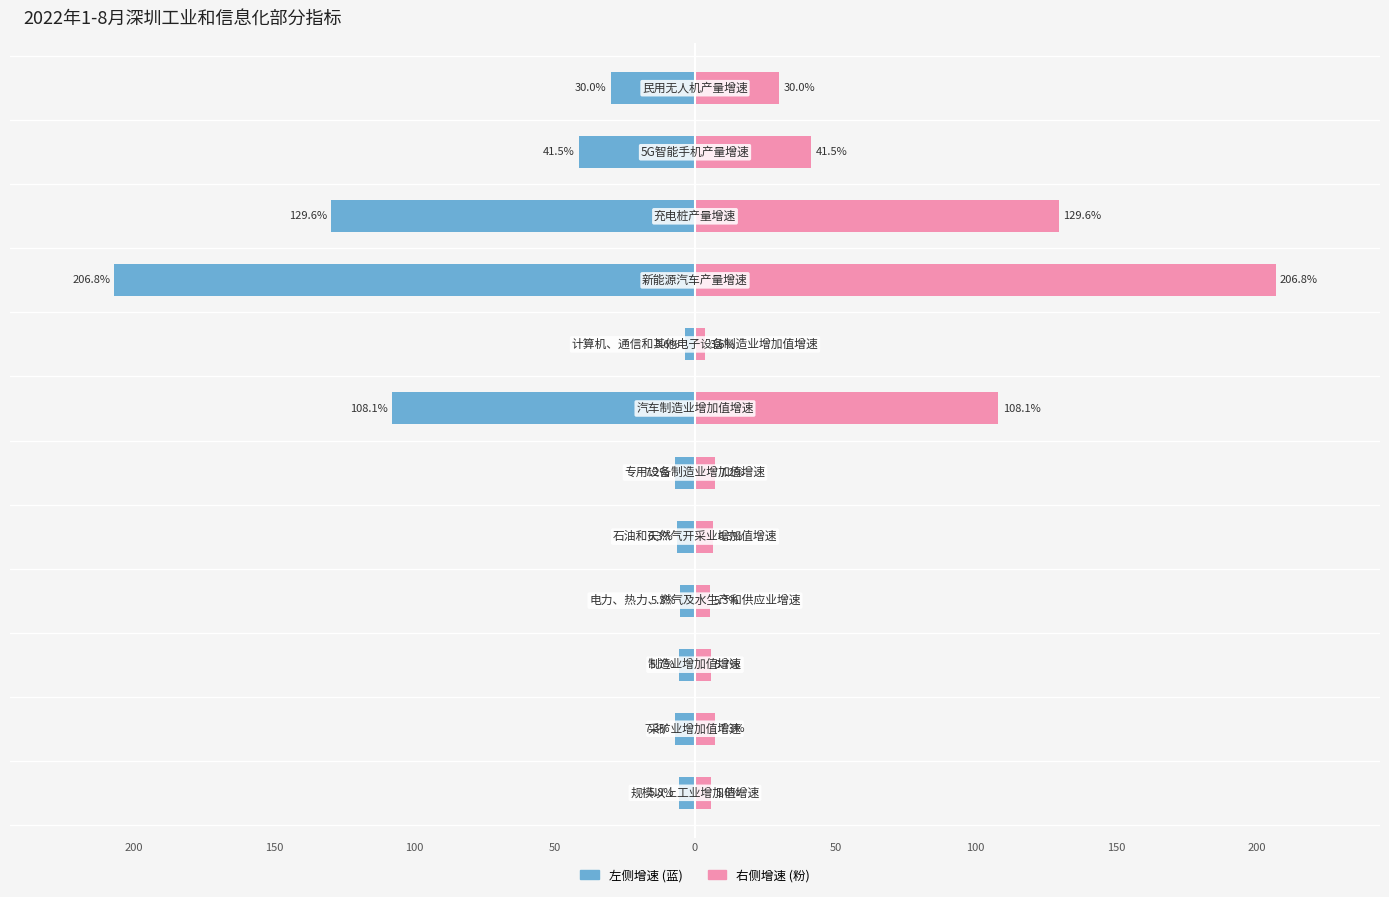

Are the bars grouped side by side (vs. stacked)?

Yes